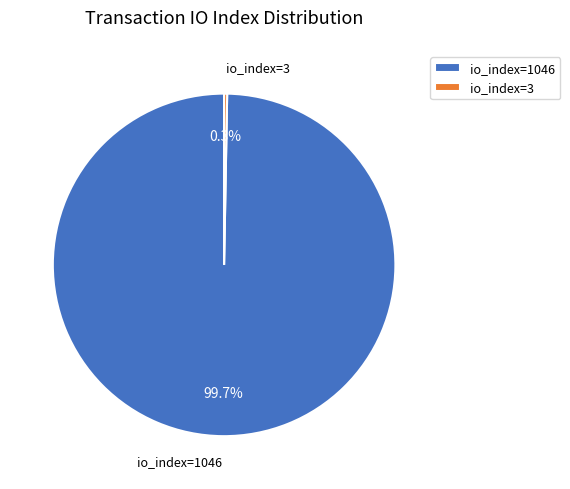

Which category has the biggest portion of the pie?

io_index=1046